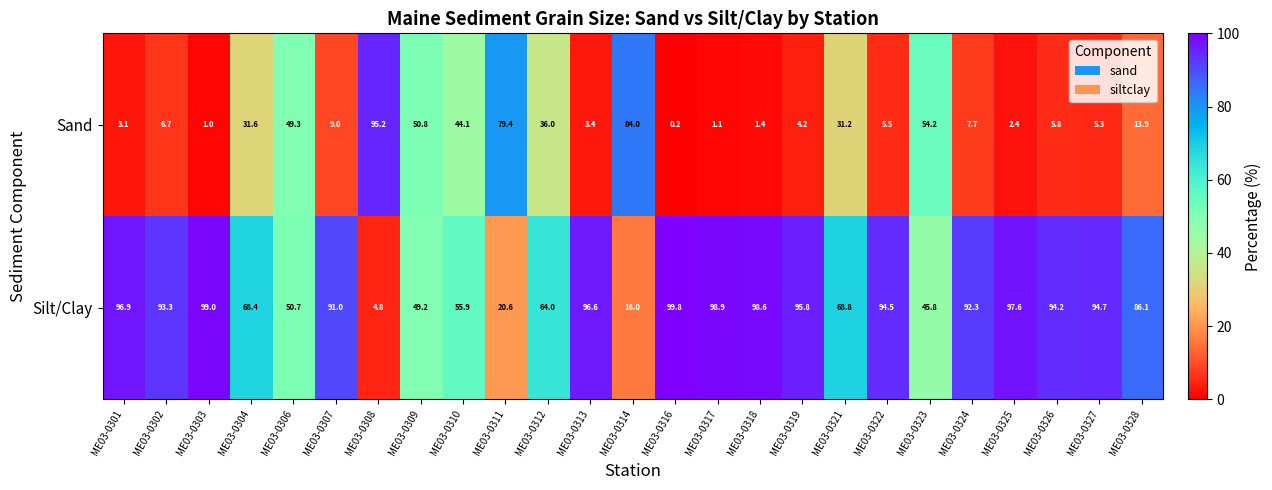

What is the difference between the maximum and minimum values in the Silt/Clay series?

95.0